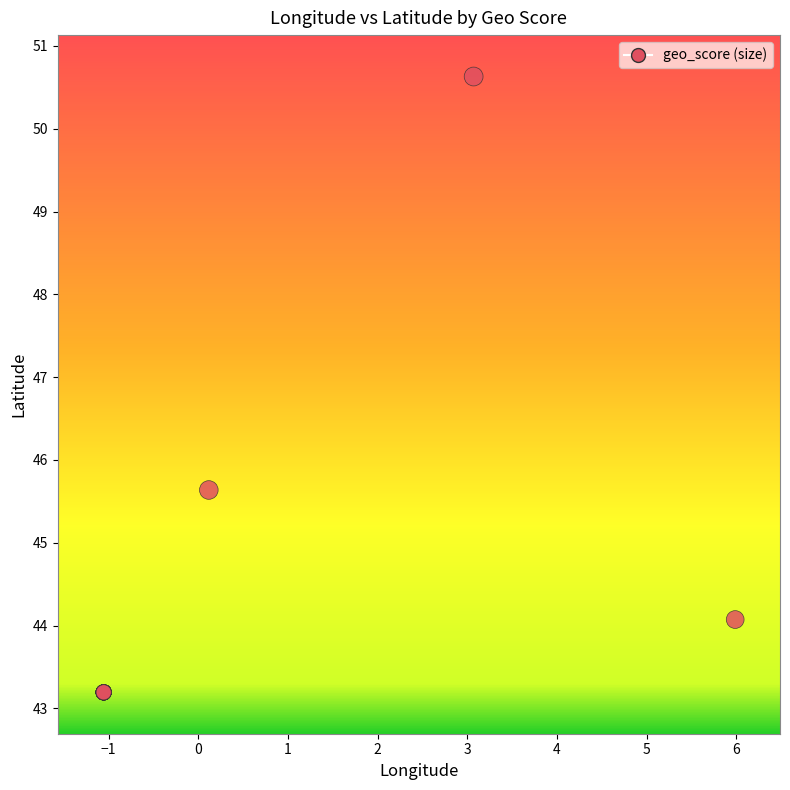

What Y value in the scatter plot is closest to 46?

45.6